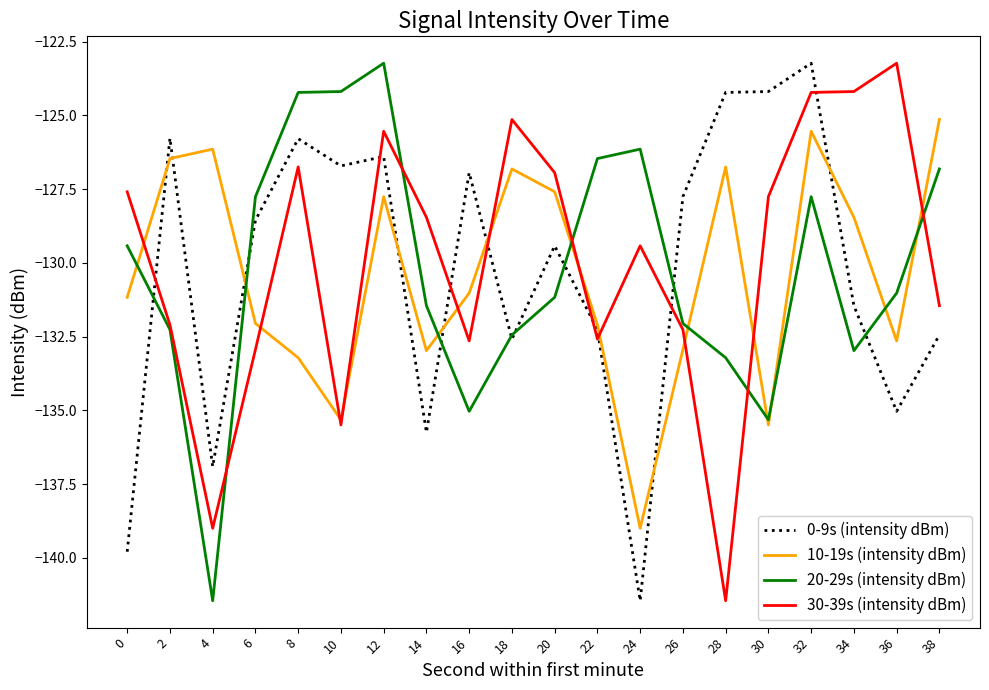

What is the greatest value displayed?

-123.2